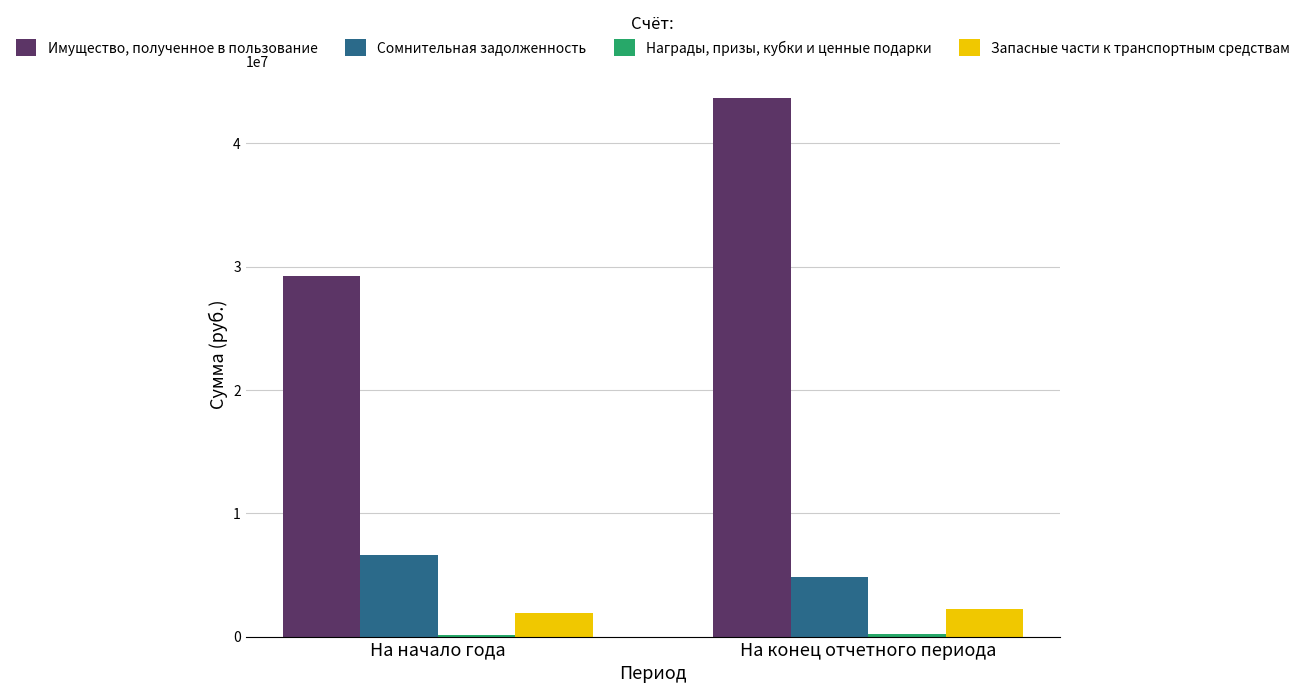

At which label does Имущество, полученное в пользование reach its minimum?

На начало года